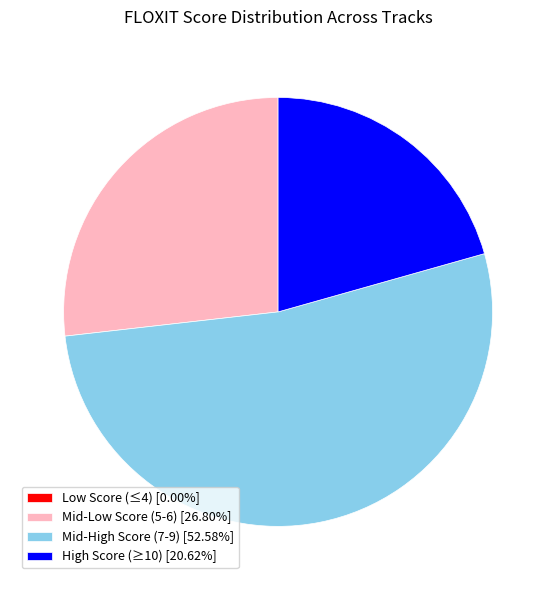

Approximately how many times larger is the value at Mid-High Score (7-9) [52.58%] compared to High Score (≥10) [20.62%]?

2.5